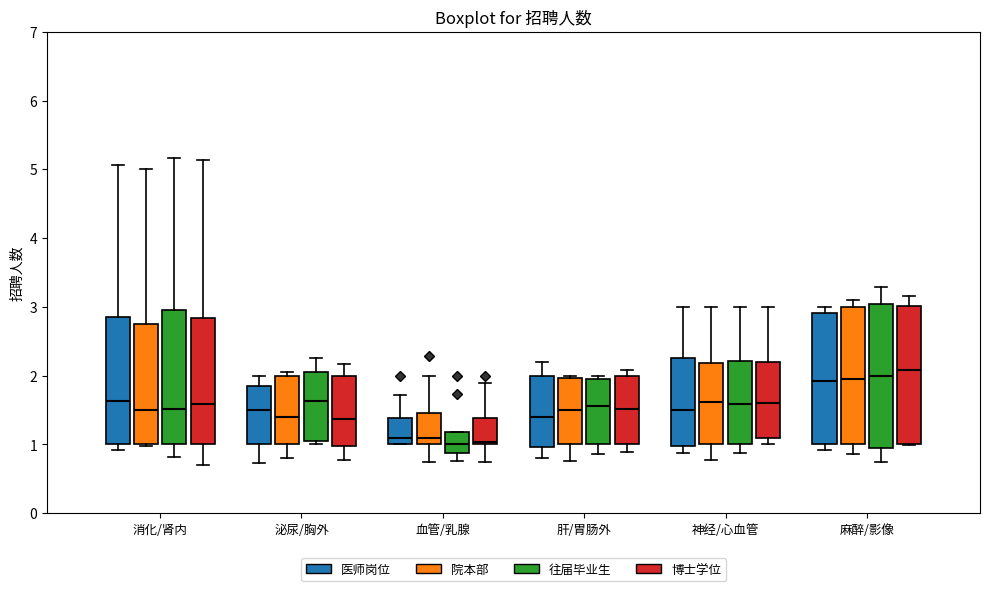

Reading left to right, read every box against the y-axis: the position of its median line, the range the box covers, and the ends of its whiskers. The values are not printed on the chart, so give them approximately, as read against the axis.

消化/肾内 (医师岗位): median 1.6, box 1.0 to 2.9, whiskers 0.9 to 5.1
消化/肾内 (院本部): median 1.5, box 1.0 to 2.8, whiskers 1.0 to 5.0
消化/肾内 (往届毕业生): median 1.5, box 1.0 to 3.0, whiskers 0.8 to 5.2
消化/肾内 (博士学位): median 1.6, box 1.0 to 2.8, whiskers 0.7 to 5.1
泌尿/胸外 (医师岗位): median 1.5, box 1.0 to 1.8, whiskers 0.7 to 2.0
泌尿/胸外 (院本部): median 1.4, box 1.0 to 2.0, whiskers 0.8 to 2.1
泌尿/胸外 (往届毕业生): median 1.6, box 1.0 to 2.1, whiskers 1.0 (just below the box's lower edge) to 2.3
泌尿/胸外 (博士学位): median 1.4, box 1.0 to 2.0, whiskers 0.8 to 2.2
血管/乳腺 (医师岗位): median 1.1, box 1.0 to 1.4, whiskers 1.0 to 1.7
血管/乳腺 (院本部): median 1.1, box 1.0 to 1.5, whiskers 0.7 to 2.0
血管/乳腺 (往届毕业生): median 1.0, box 0.9 to 1.2, whiskers 0.8 to 1.2
血管/乳腺 (博士学位): median 1.0 (just above the box's lower edge), box 1.0 to 1.4, whiskers 0.7 to 1.9
肝/胃肠外 (医师岗位): median 1.4, box 1.0 to 2.0, whiskers 0.8 to 2.2
肝/胃肠外 (院本部): median 1.5, box 1.0 to 2.0, whiskers 0.8 to 2.0
肝/胃肠外 (往届毕业生): median 1.6, box 1.0 to 1.9, whiskers 0.9 to 2.0
肝/胃肠外 (博士学位): median 1.5, box 1.0 to 2.0, whiskers 0.9 to 2.1
神经/心血管 (医师岗位): median 1.5, box 1.0 to 2.3, whiskers 0.9 to 3.0
神经/心血管 (院本部): median 1.6, box 1.0 to 2.2, whiskers 0.8 to 3.0
神经/心血管 (往届毕业生): median 1.6, box 1.0 to 2.2, whiskers 0.9 to 3.0
神经/心血管 (博士学位): median 1.6, box 1.1 to 2.2, whiskers 1.0 to 3.0
麻醉/影像 (医师岗位): median 1.9, box 1.0 to 2.9, whiskers 0.9 to 3.0
麻醉/影像 (院本部): median 1.9, box 1.0 to 3.0, whiskers 0.9 to 3.1
麻醉/影像 (往届毕业生): median 2.0, box 1.0 to 3.0, whiskers 0.7 to 3.3
麻醉/影像 (博士学位): median 2.1, box 1.0 to 3.0, whiskers 1.0 to 3.2